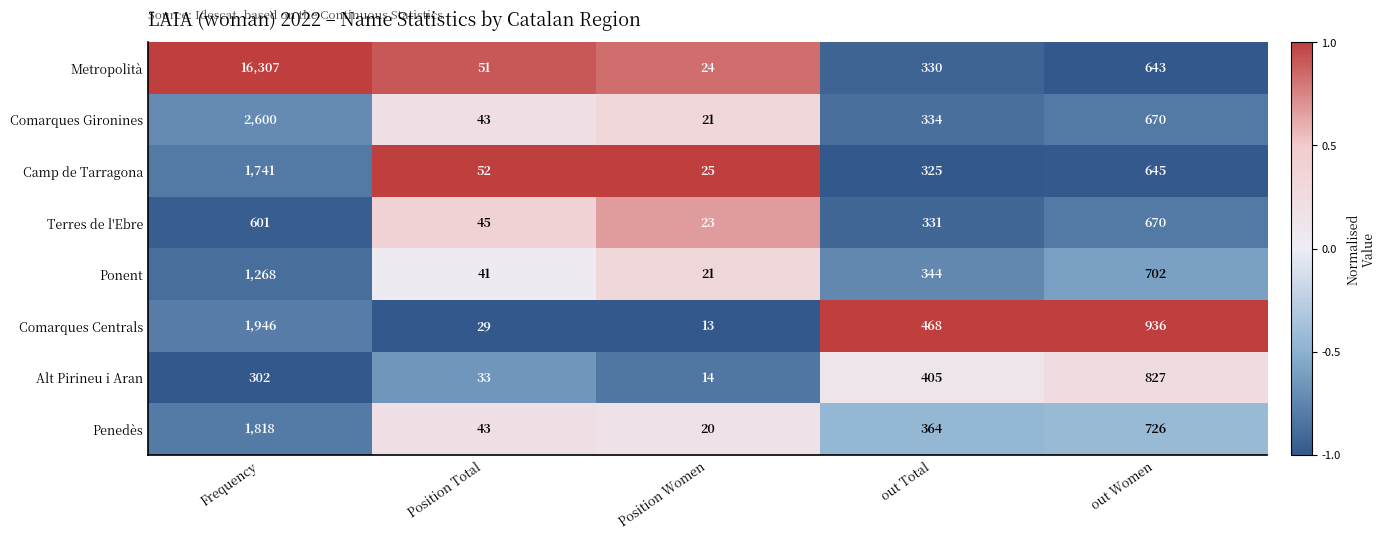

At which label does Terres de l'Ebre first exceed 331?

Frequency